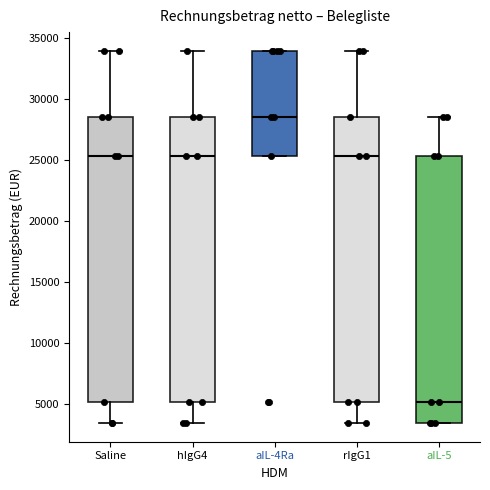

Where does the upper whisker of the box for aIL-5 end on the y-axis? The values are not printed on the chart, so give them approximately, as read against the axis.

28500